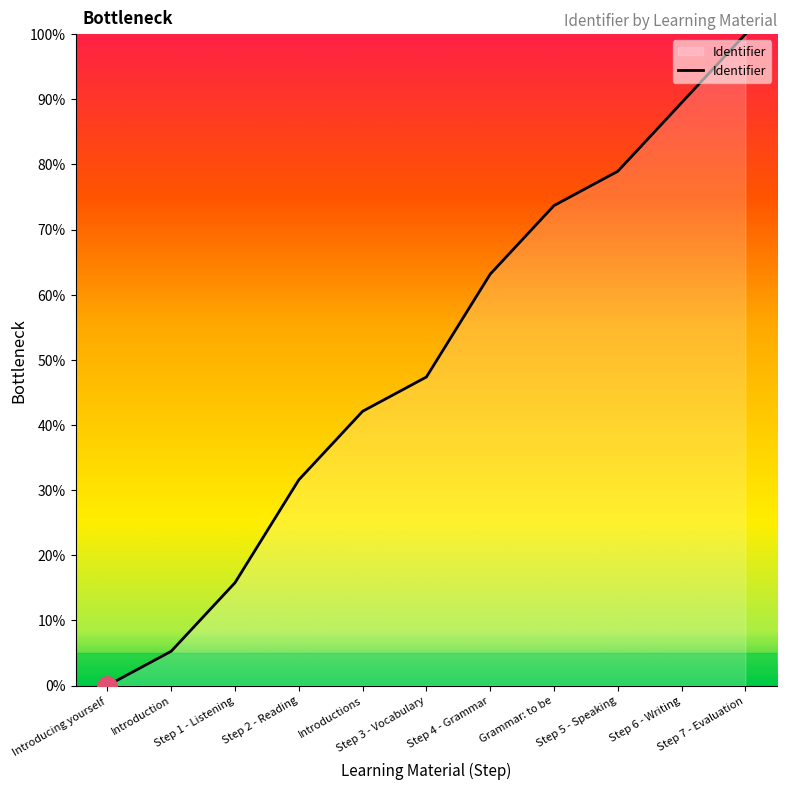

What is the ratio of the value at Step 2 - Reading to the value at Step 6 - Writing?

0.4